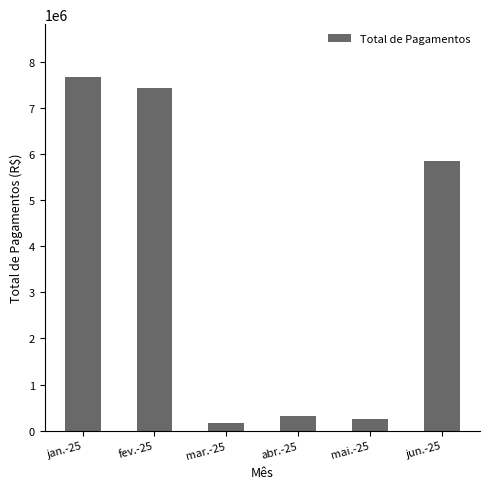

What is the smallest value displayed?

167718.2